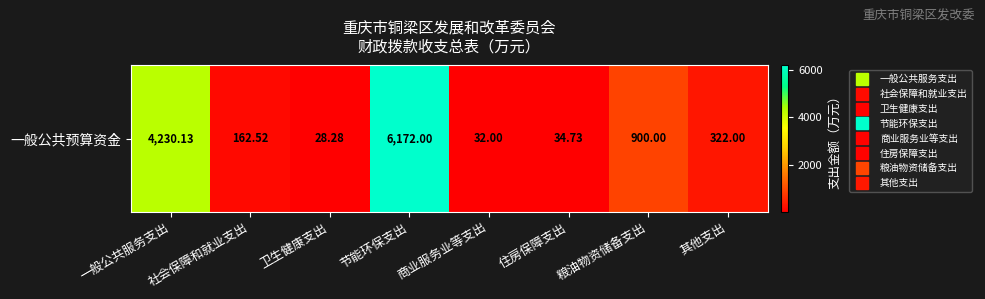

Approximately how many times larger is the value at 粮油物资储备支出 compared to 住房保障支出?

25.9